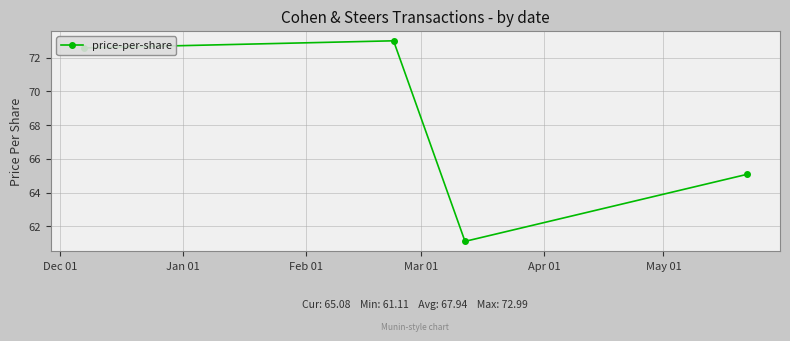

How many interior local peaks (higher than both neighbors) does the data have?

1